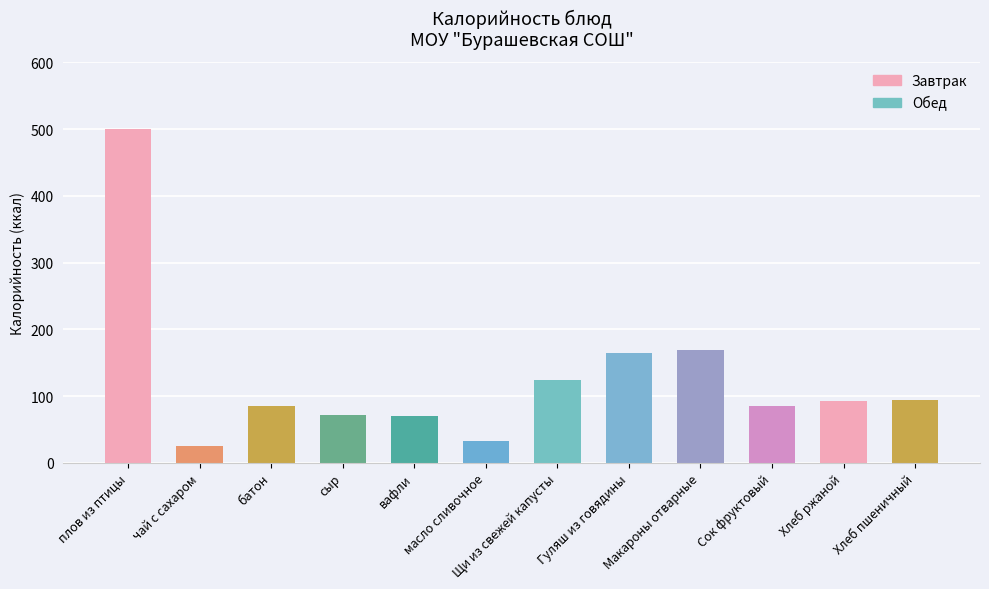

What is the ratio of the value at Хлеб пшеничный to the value at Макароны отварные?

0.6